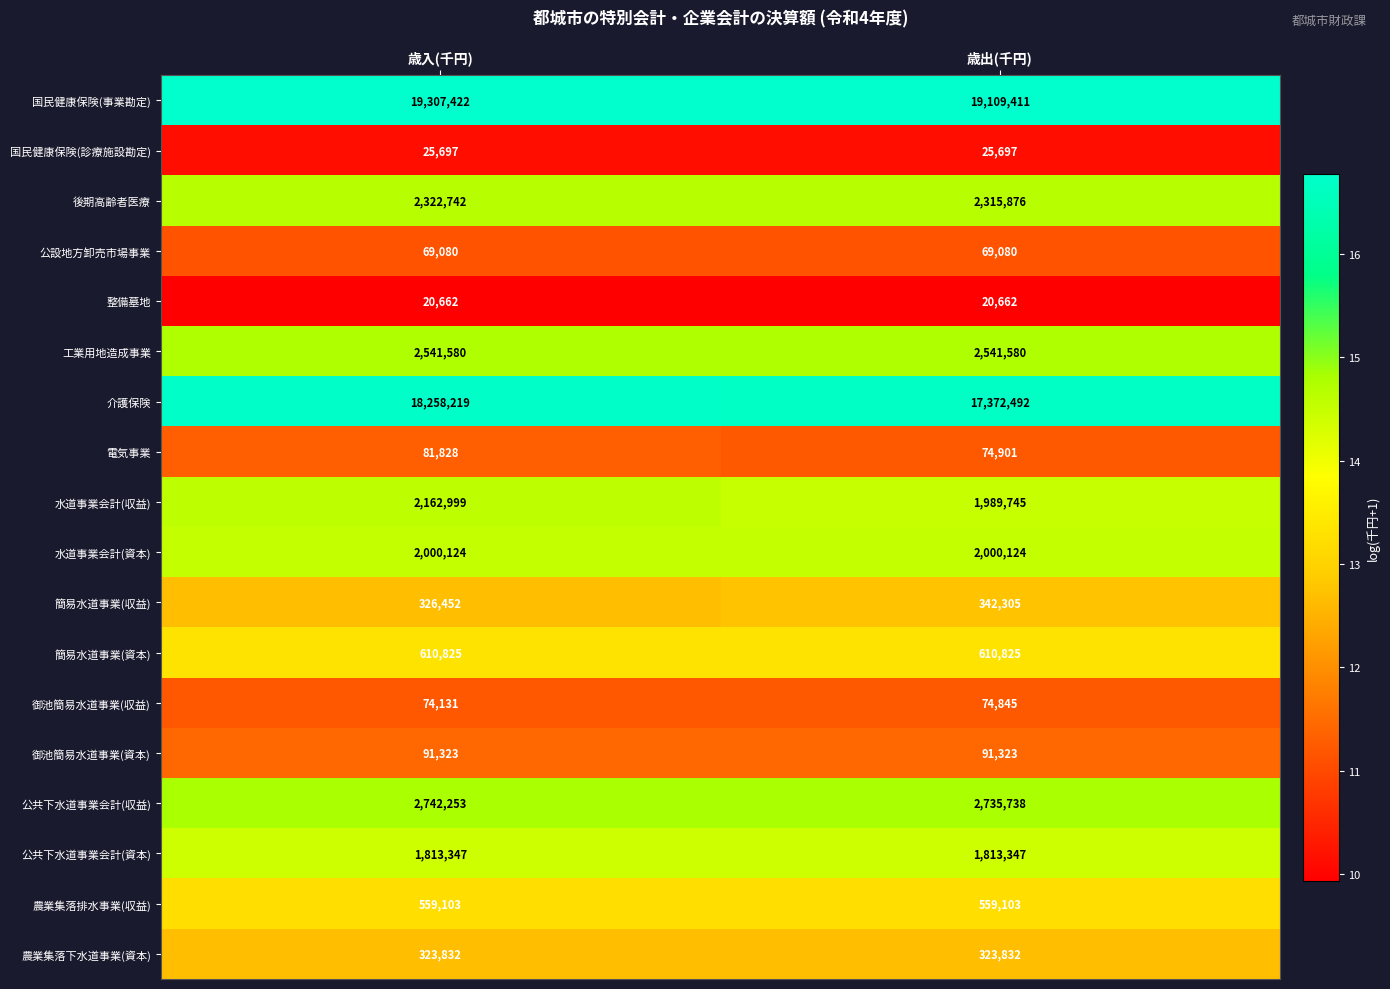

The value of 国民健康保険(診療施設勘定) at 歳出(千円) is 25697. True or false?

True